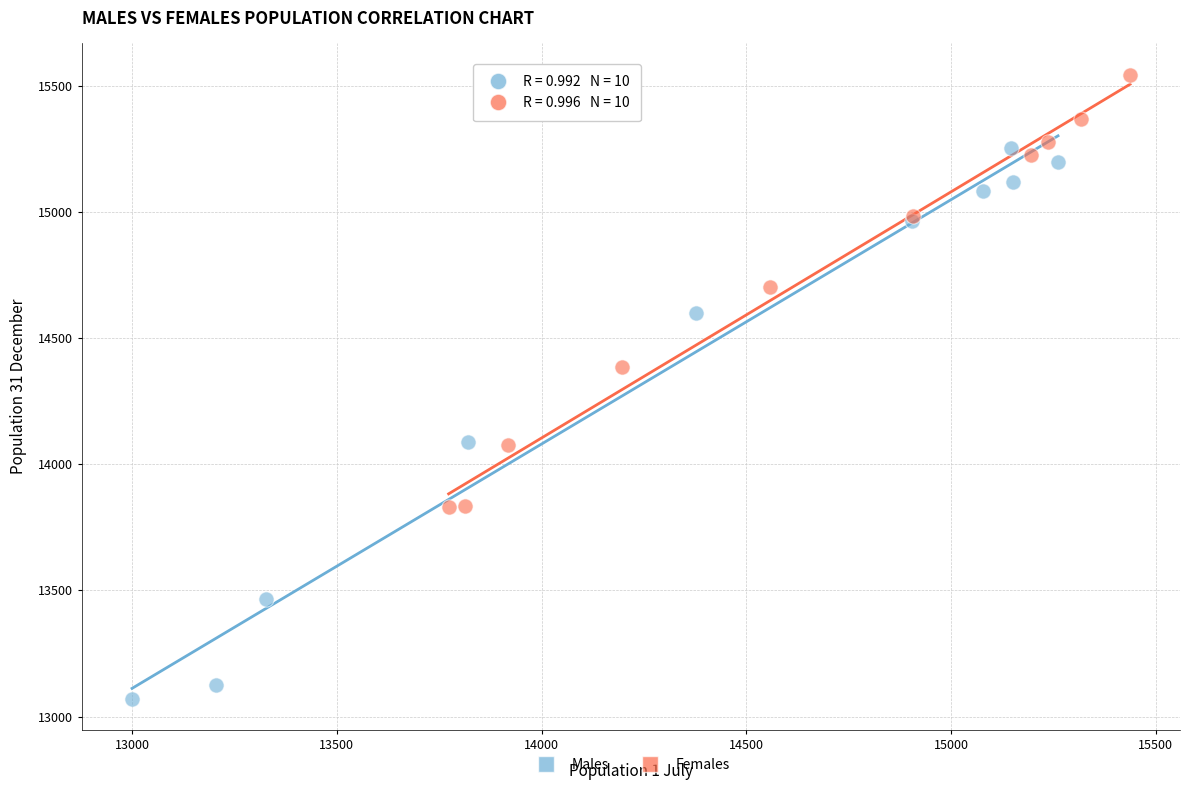

Which series has the largest Y range (max minus min)?

Males